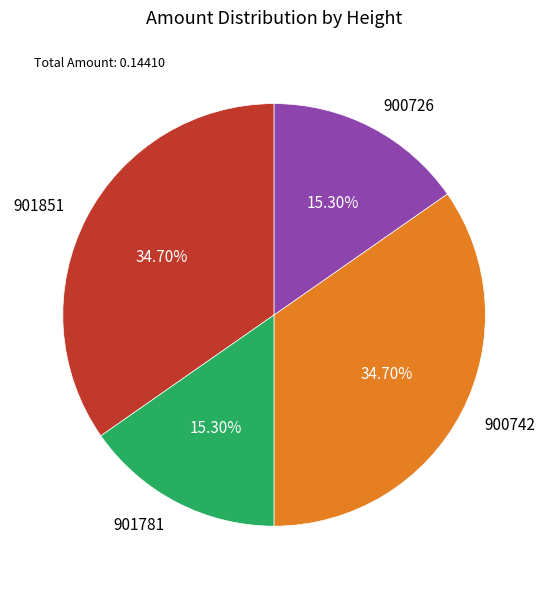

How many segments does this pie chart have?

4